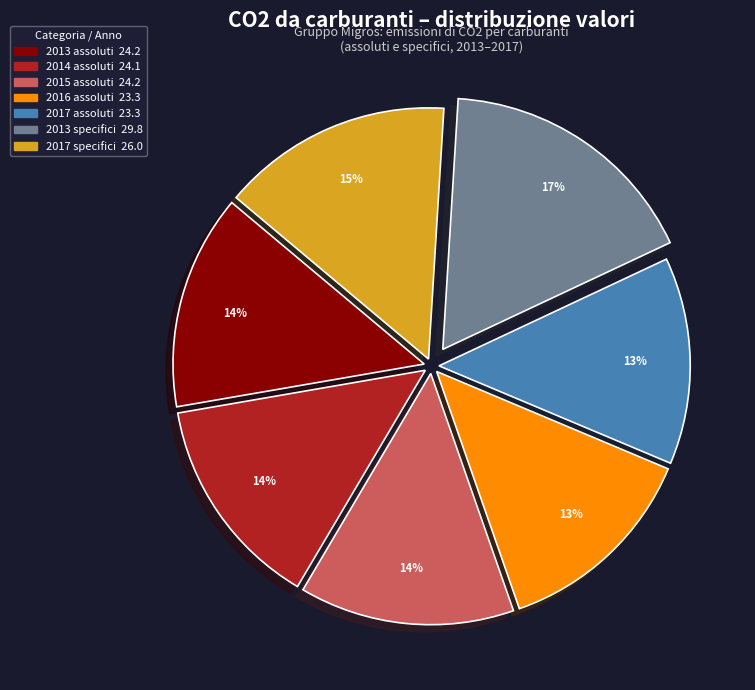

To the nearest percent, what is the average slice percentage?

14%